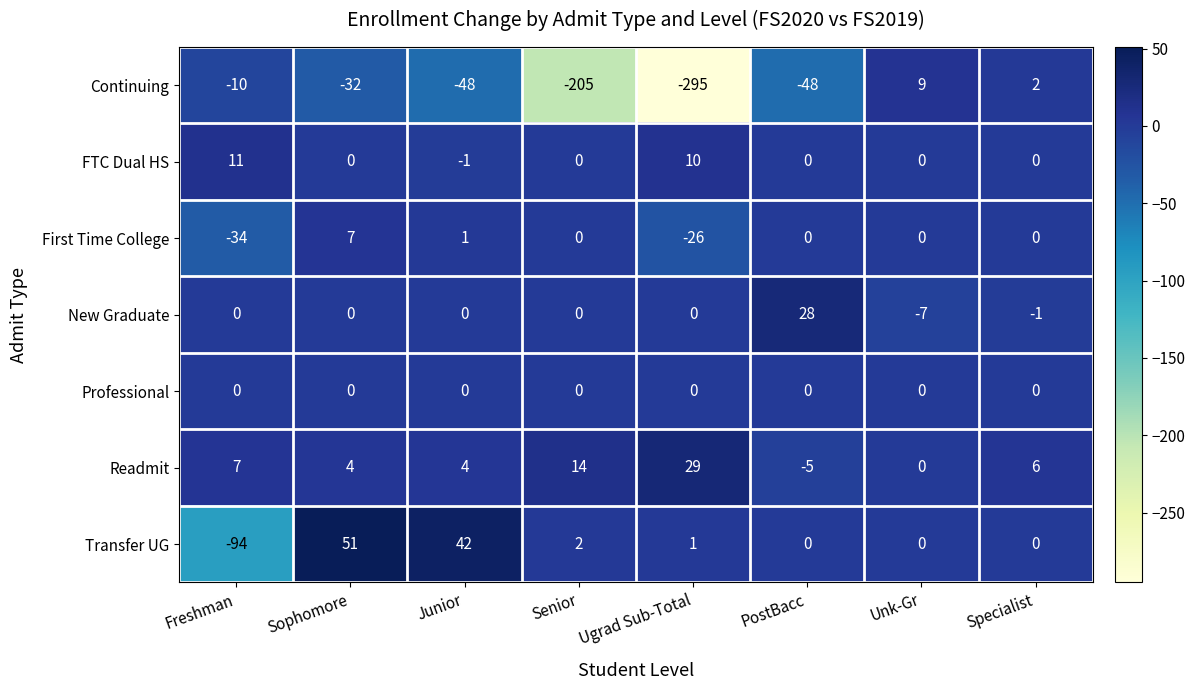

Which series has the largest range (max minus min)?

Continuing